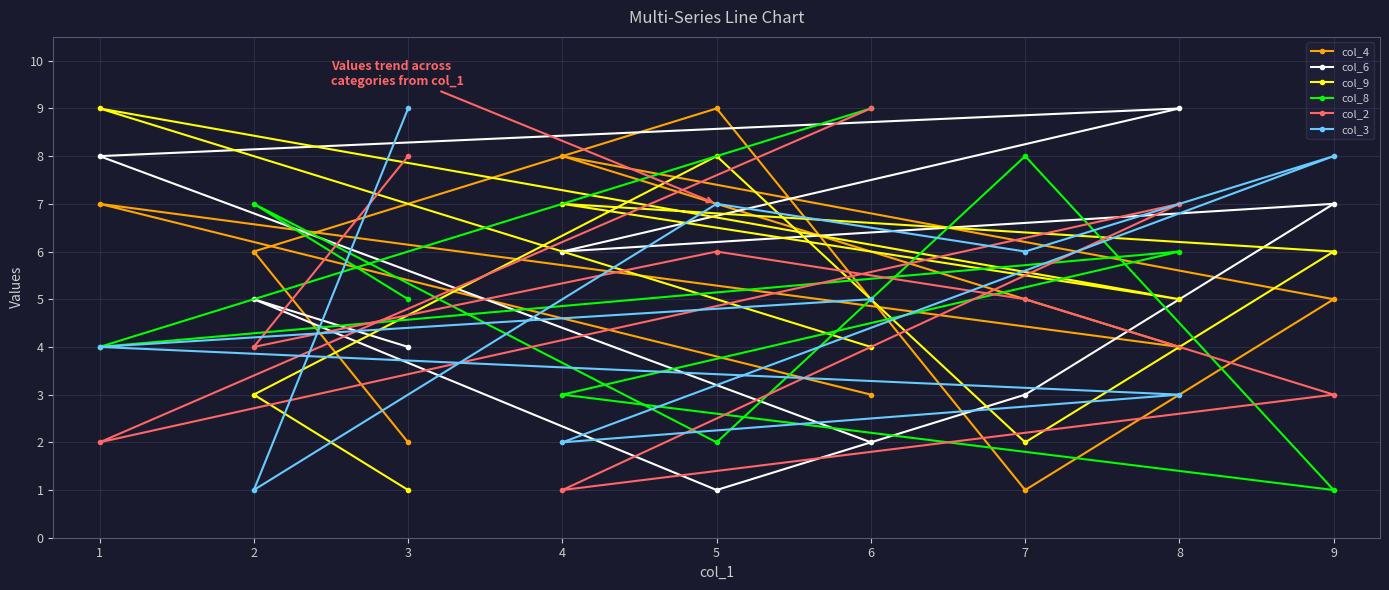

How many values in the col_4 series are below 5?

4